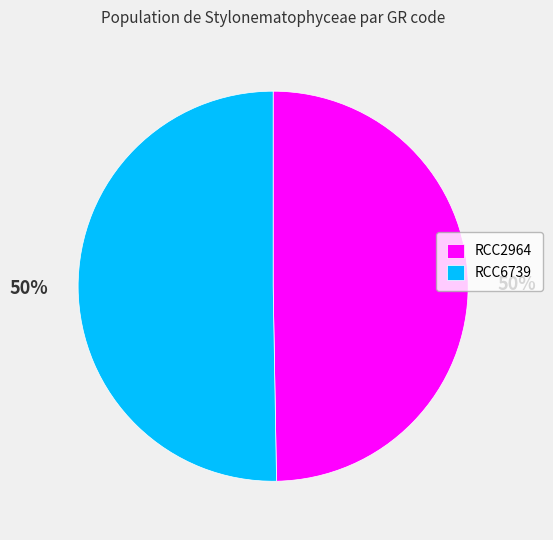

To the nearest percent, what portion does RCC6739 represent?

50%